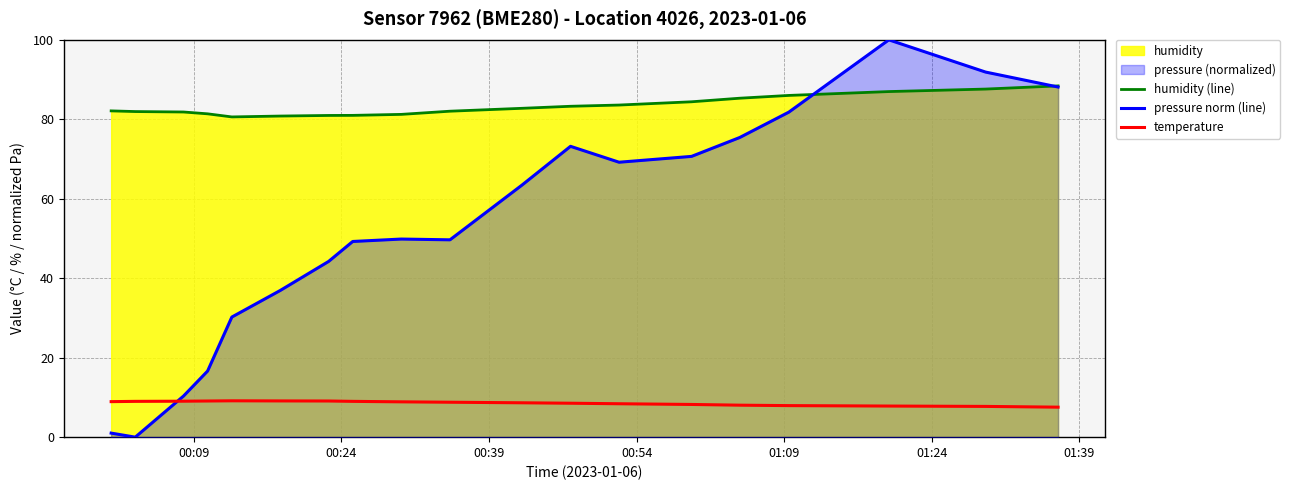

Which series has the widest spread of values?

pressure norm (line)